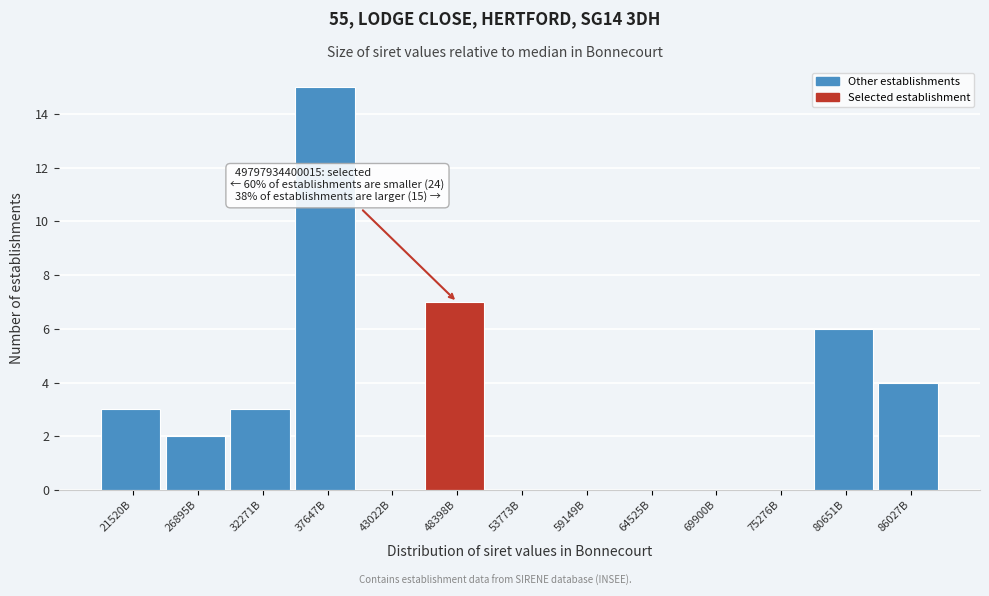

Reading left to right, extract all data points from this chart.

21520B=3	26895B=2	32271B=3	37647B=15	43022B=0	48398B=7	53773B=0	59149B=0	64525B=0	69900B=0	75276B=0	80651B=6	86027B=4